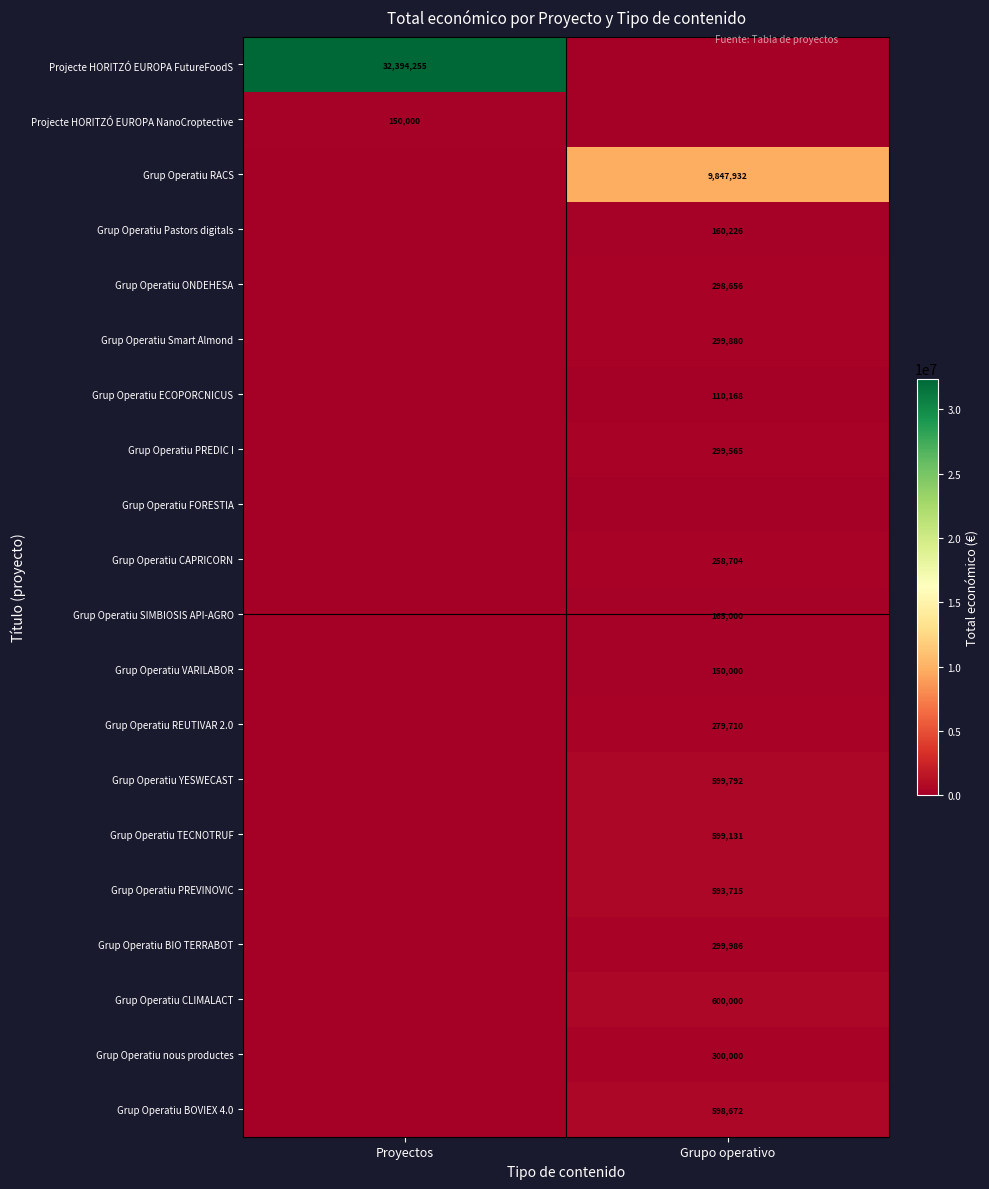

The value of Grup Operatiu ECOPORCNICUS at Grupo operativo is 30055. True or false?

False